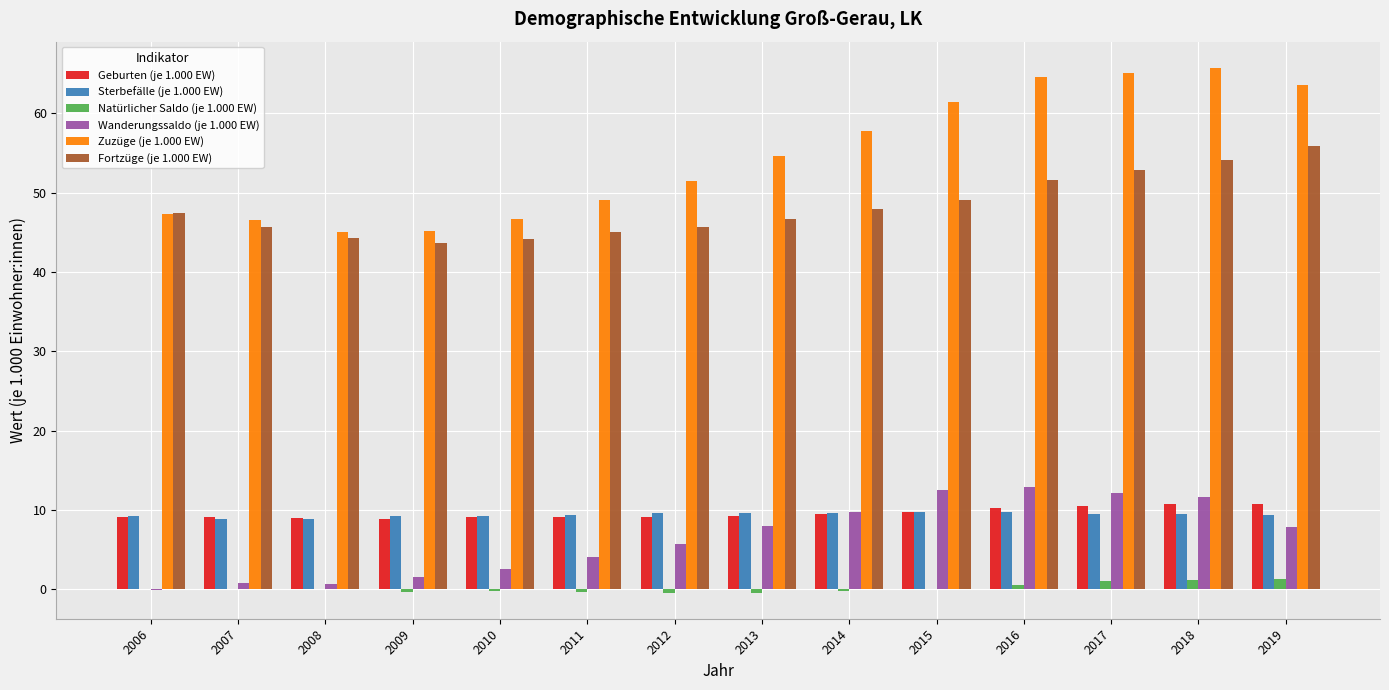

Is the value of Sterbefälle (je 1.000 EW) at 2015 greater than the value of Zuzüge (je 1.000 EW) at 2008?

No